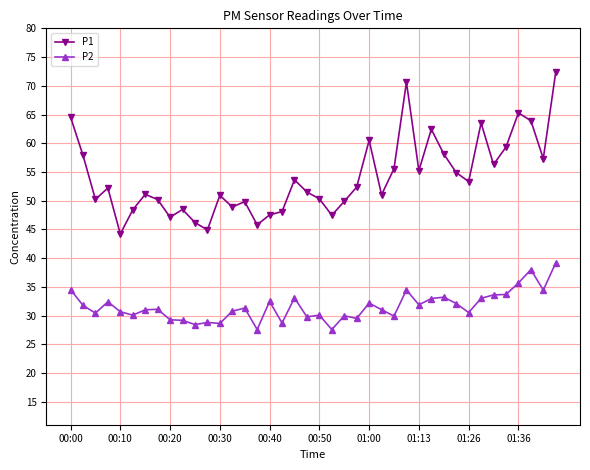

True or false: P2 and P1 cross at least once.

False